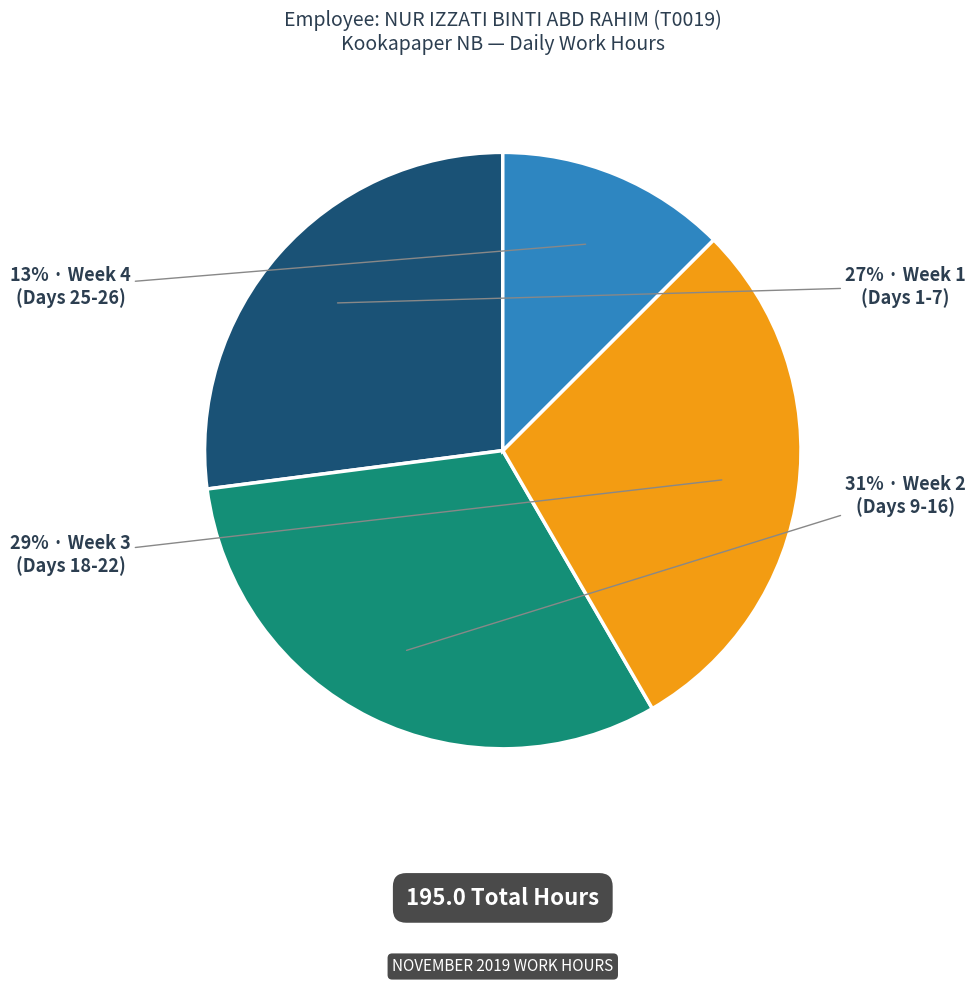

To the nearest percent, what is the average slice percentage?

25%